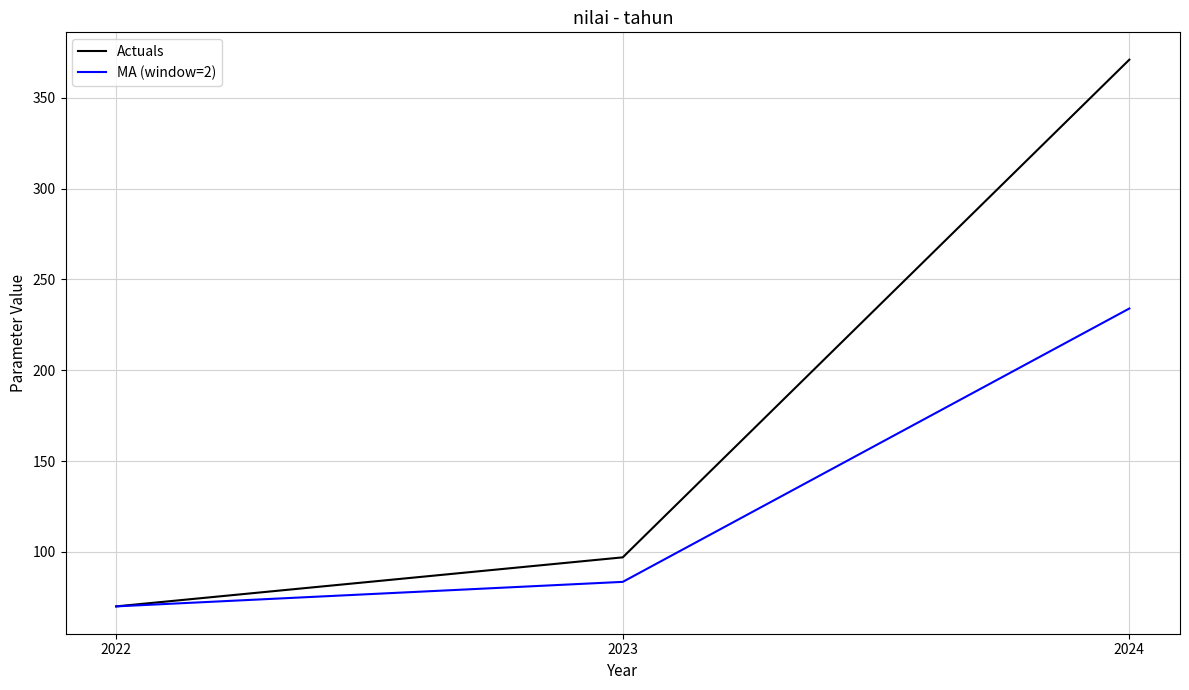

Does the chart have visible grid lines?

Yes